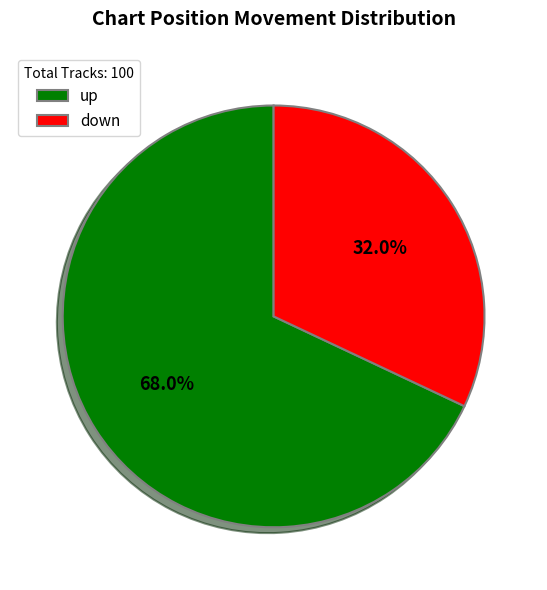

Between up and down, which is larger?

up